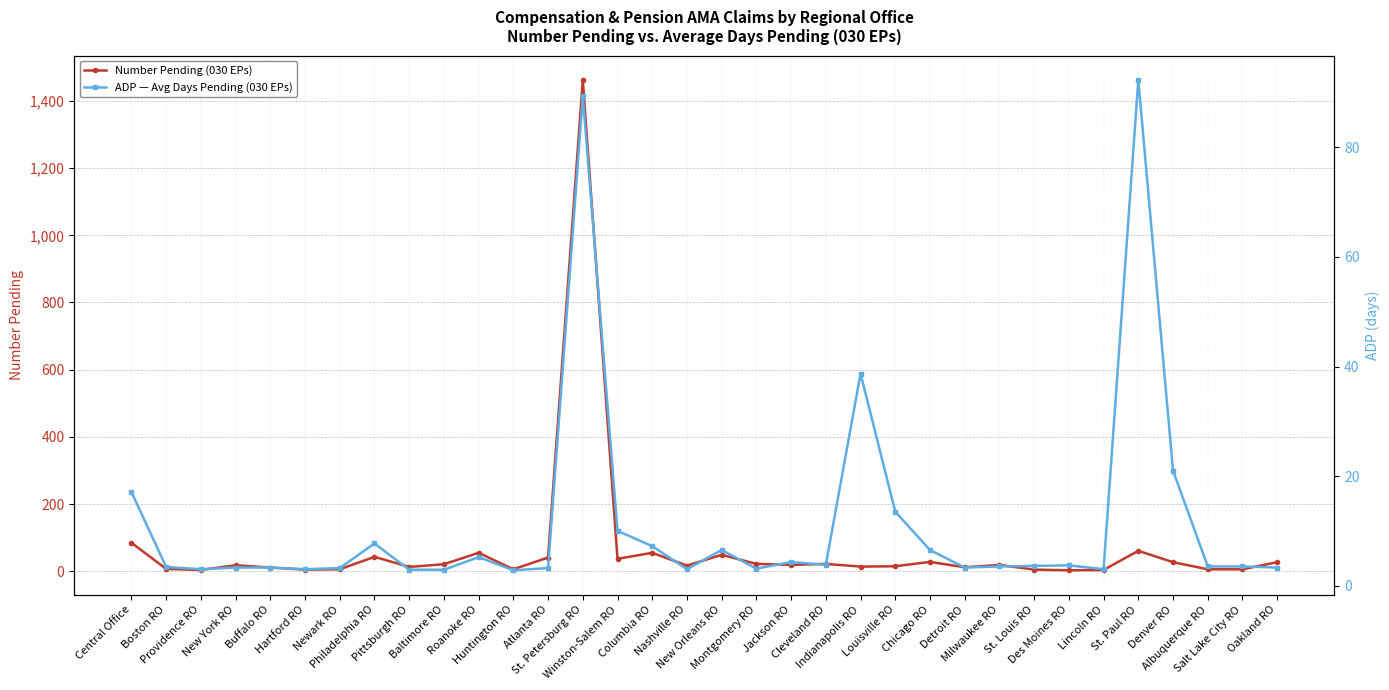

Rank the categories by ADP — Avg Days Pending (030 EPs) value from highest to lowest.

St. Paul RO, St. Petersburg RO, Indianapolis RO, Denver RO, Central Office, Louisville RO, Winston-Salem RO, Philadelphia RO, Columbia RO, New Orleans RO, Chicago RO, Roanoke RO, Jackson RO, Cleveland RO, Des Moines RO, St. Louis RO, Milwaukee RO, Albuquerque RO, Salt Lake City RO, Boston RO, New York RO, Buffalo RO, Detroit RO, Oakland RO, Newark RO, Atlanta RO, Montgomery RO, Providence RO, Hartford RO, Nashville RO, Lincoln RO, Pittsburgh RO, Baltimore RO, Huntington RO